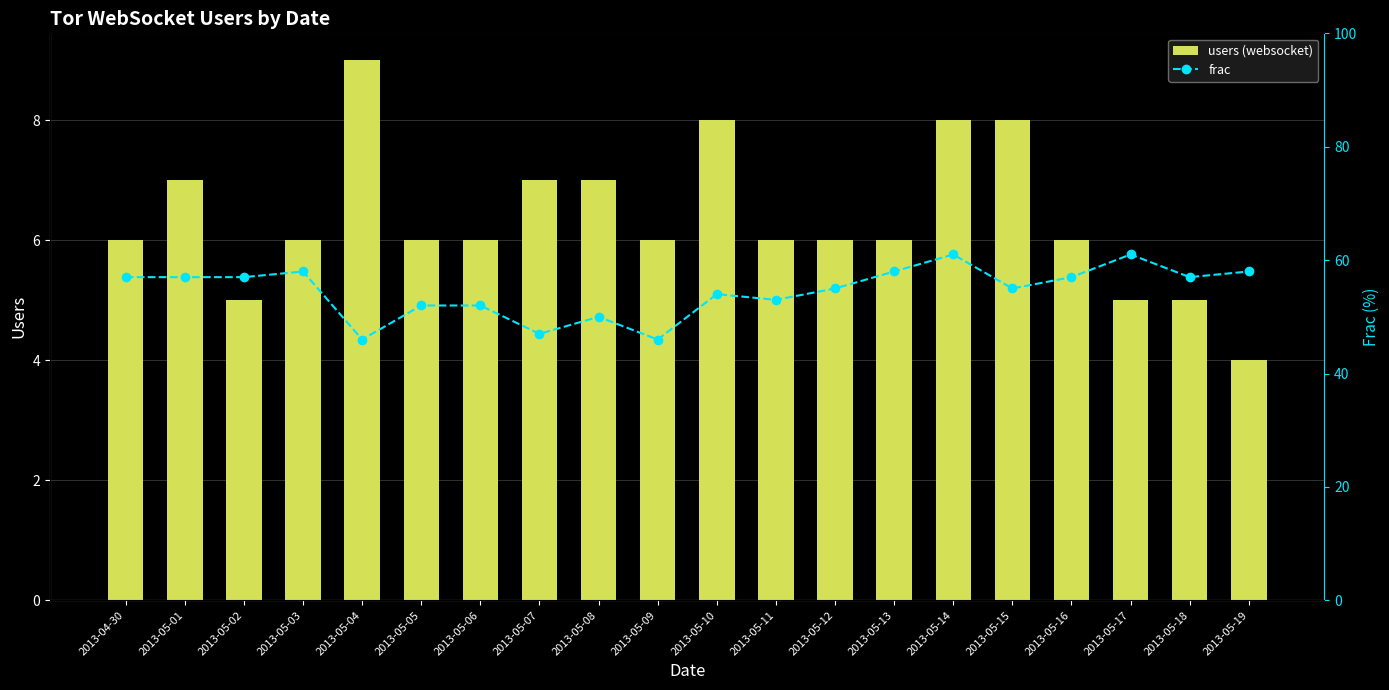

List the series in order of their overall mean, lowest first.

users (websocket), frac